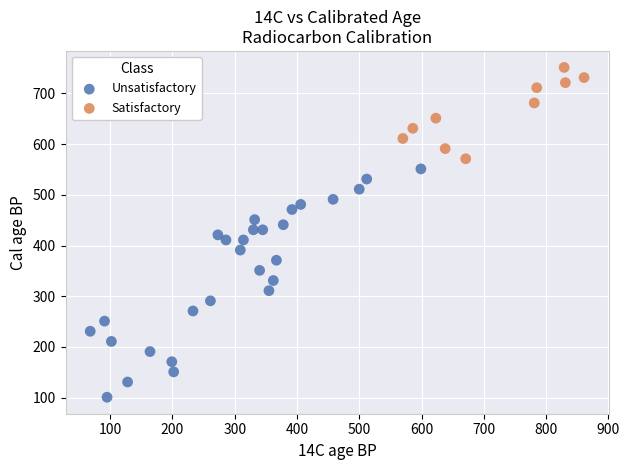

Which series reaches the minimum Y coordinate?

Unsatisfactory